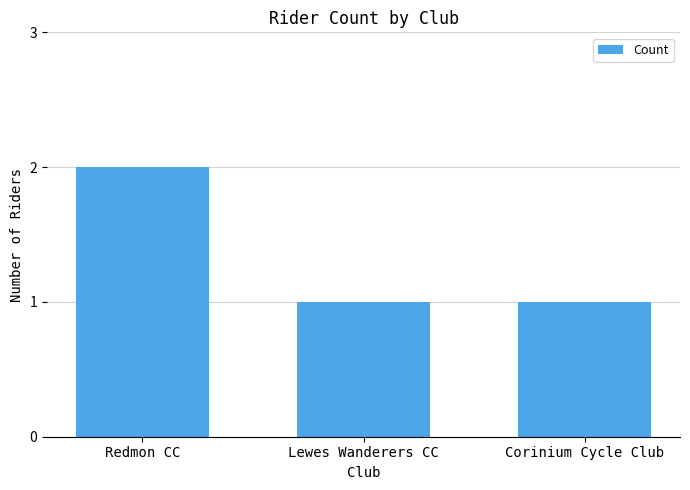

Is it true that the value at Redmon CC is 1?

False